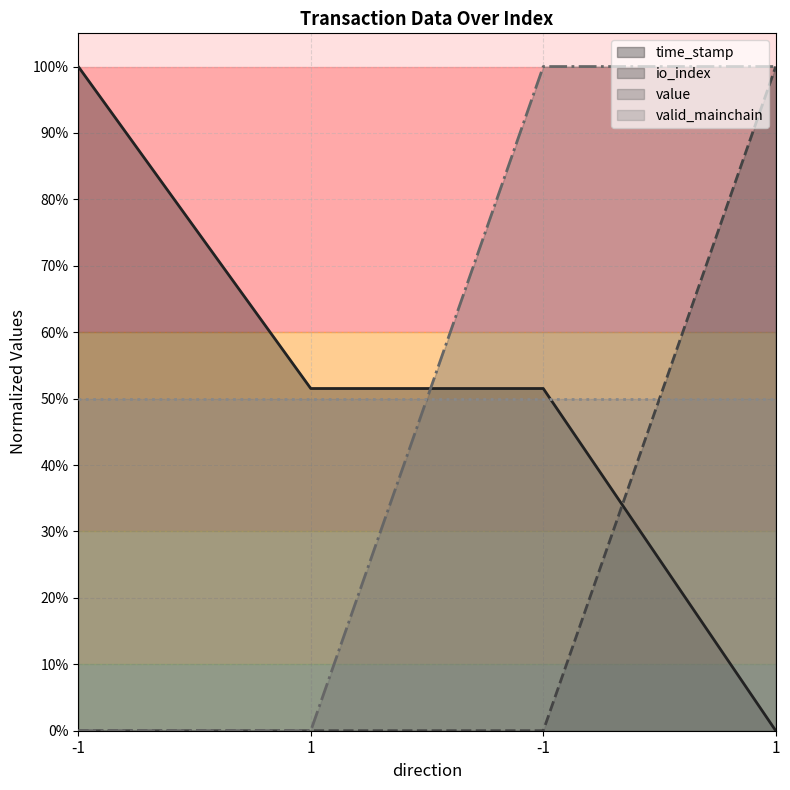

What value does the value series have at -1?

1.0